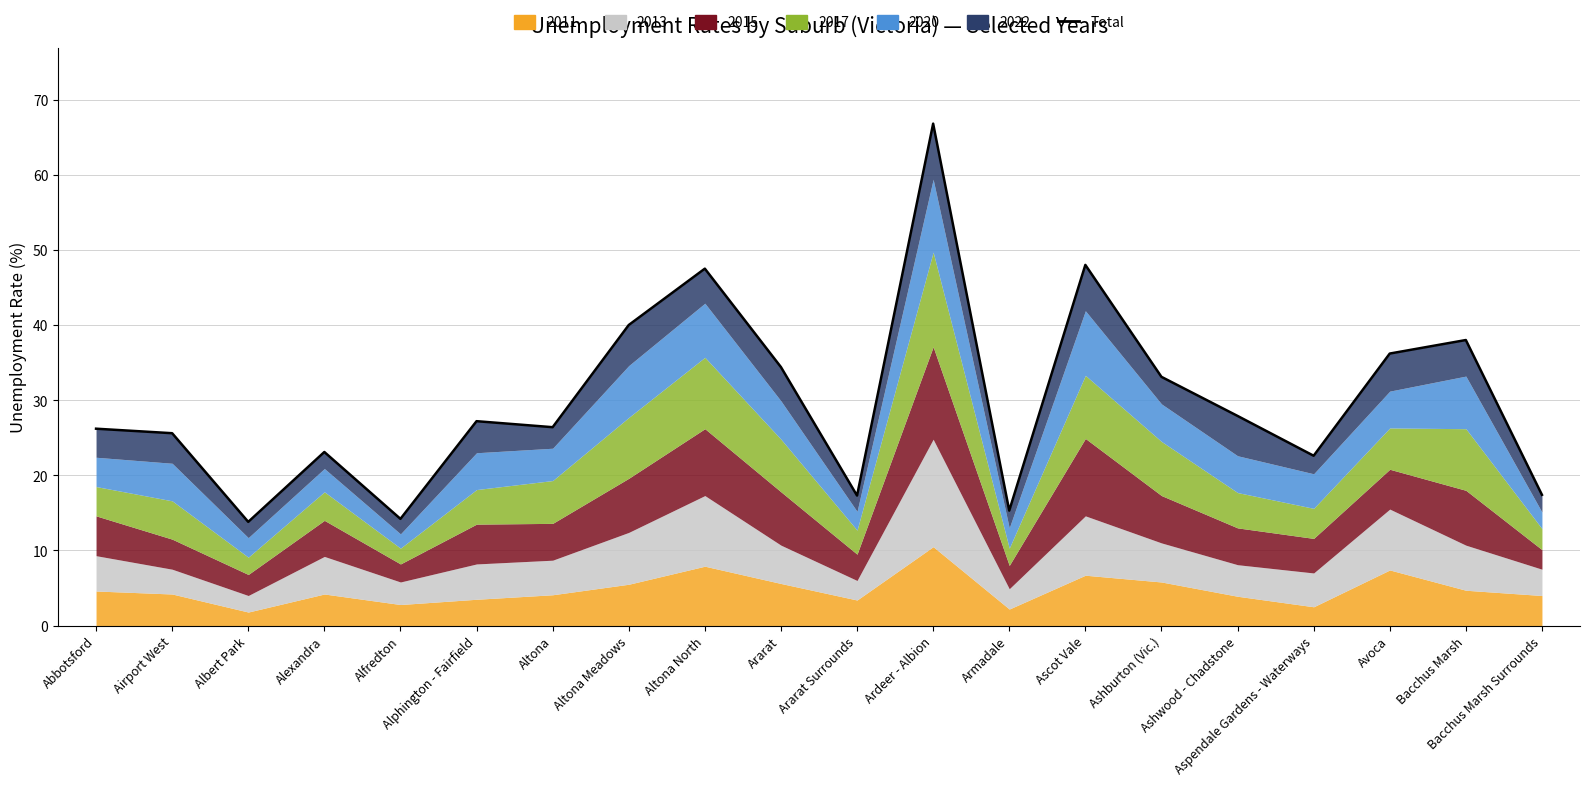

What is the difference between the maximum and minimum values?

53.0